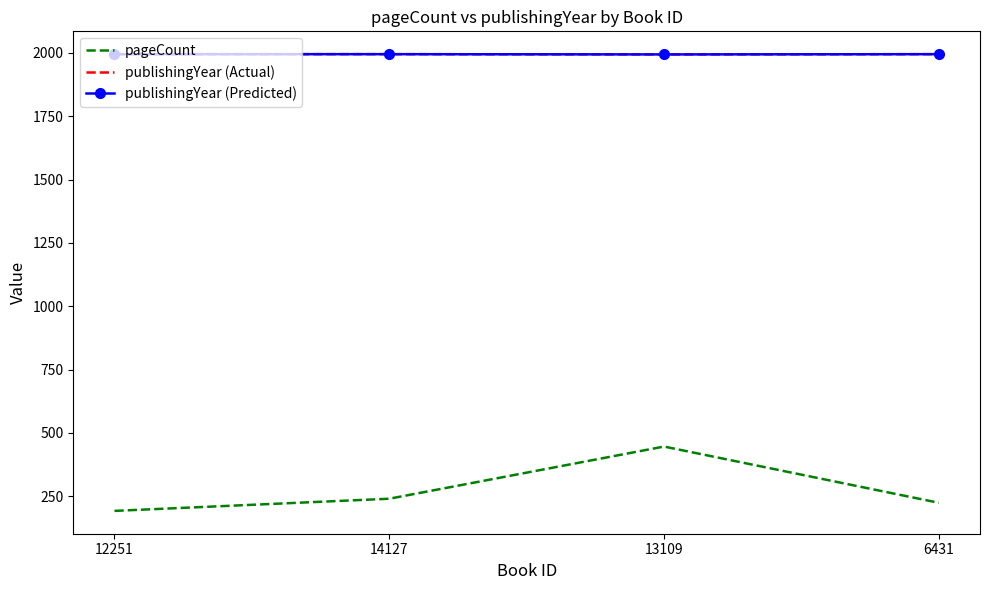

Which category has the lowest value in the publishingYear (Actual) series?

13109